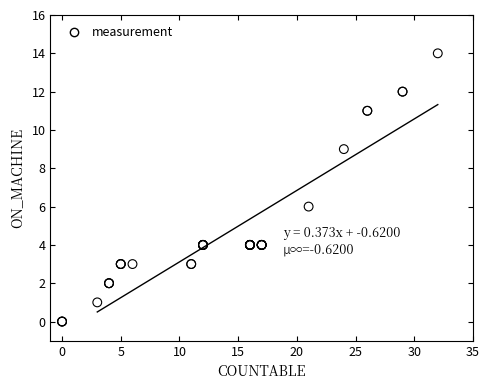

What Y value in the scatter plot is closest to 7?

6